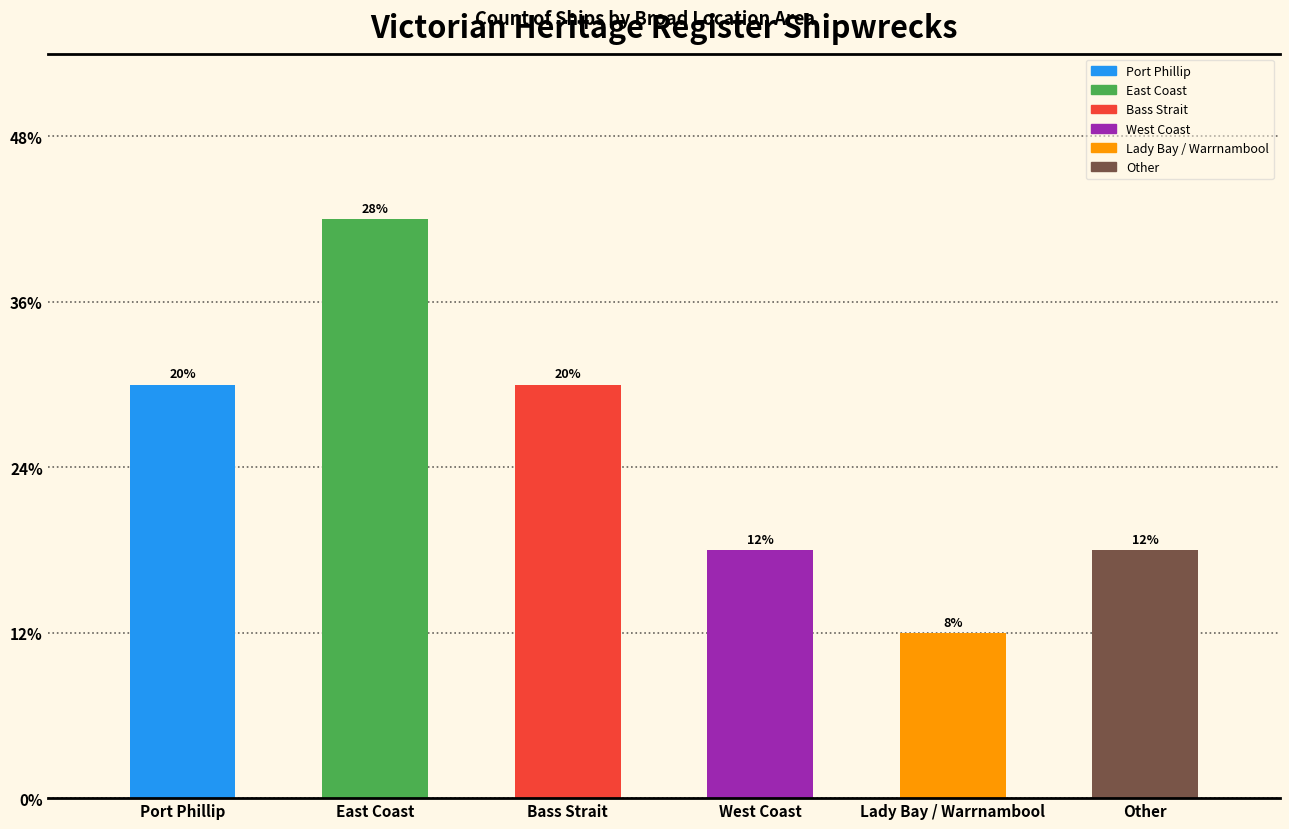

Does the chart contain any negative values?

No